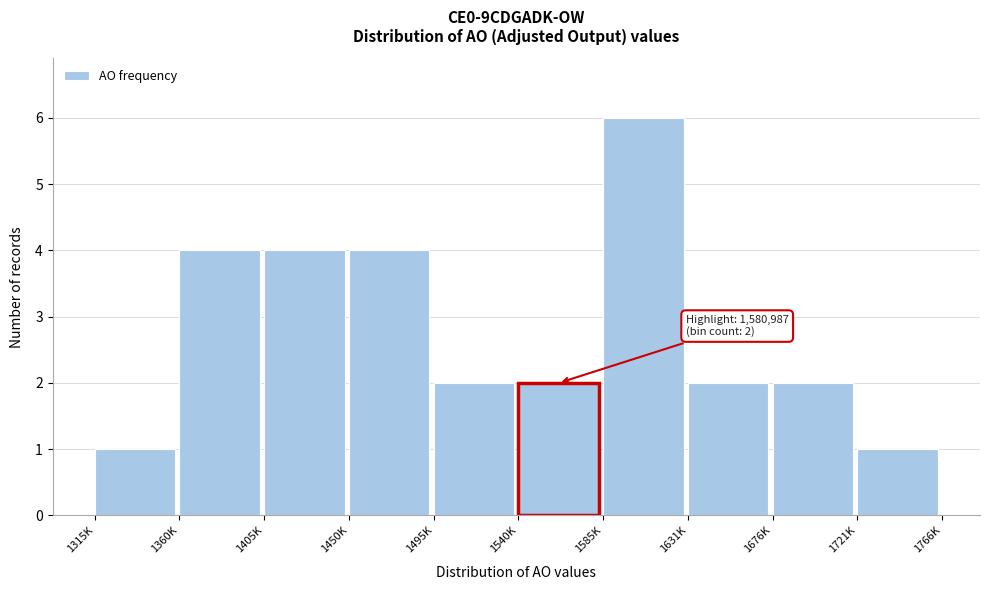

Reading left to right, list all the values displayed in this chart.

1315K=1	1360K=4	1405K=4	1450K=4	1495K=2	1540K=2	1585K=6	1631K=2	1676K=2	1721K=1